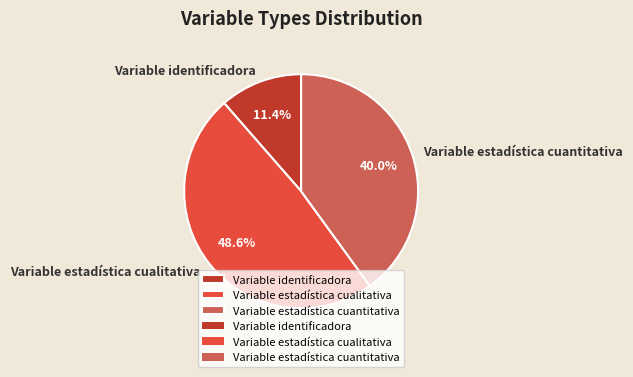

Is there a majority slice in this chart?

No